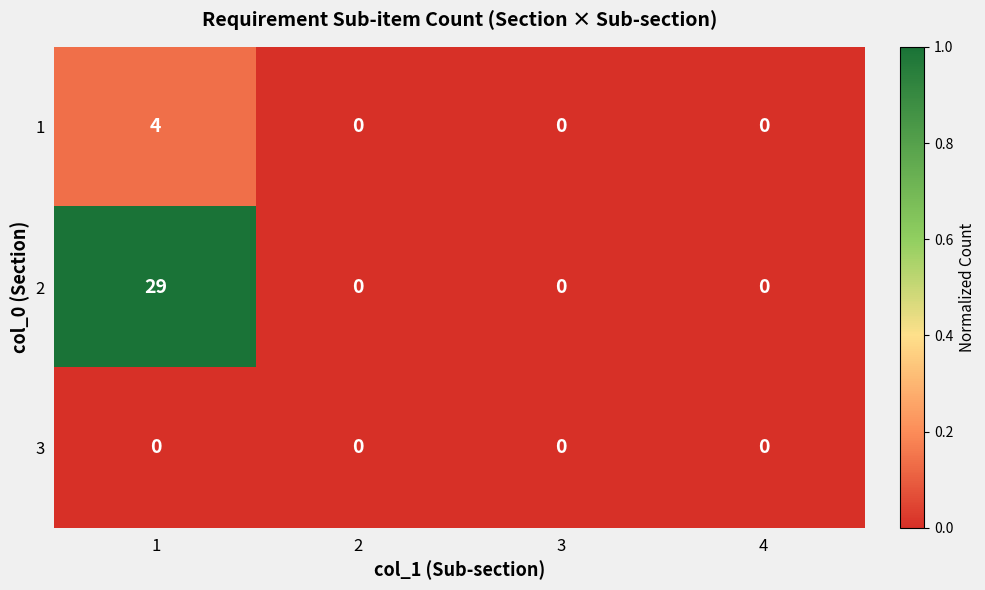

Reading left to right, transcribe all the data shown in this chart.

1: 1=4	2=0	3=0	4=0
2: 1=29	2=0	3=0	4=0
3: 1=0	2=0	3=0	4=0